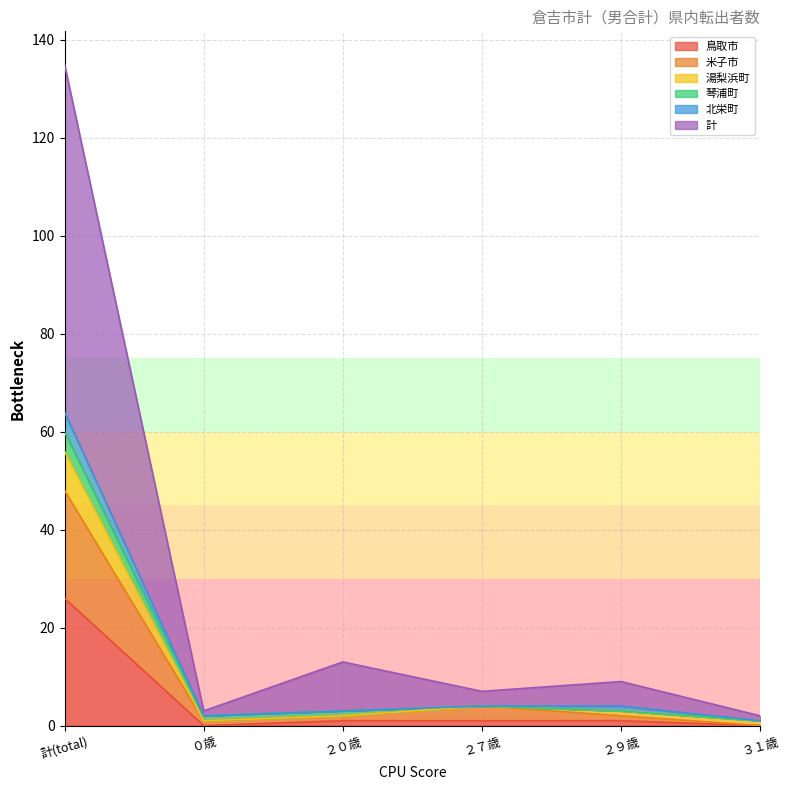

How many values in the 計 series are below 9?

3